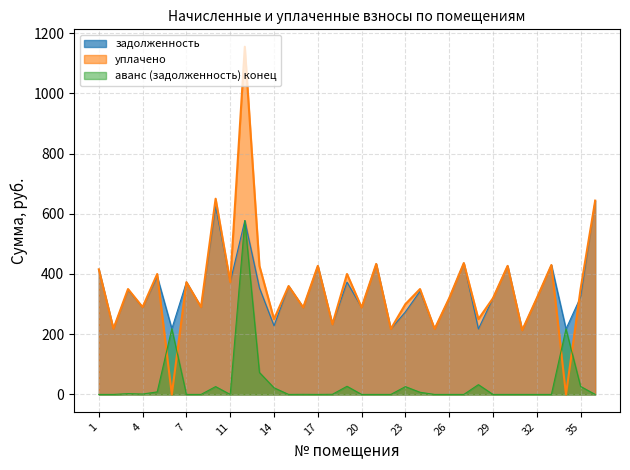

How many lines are shown in the chart?

3